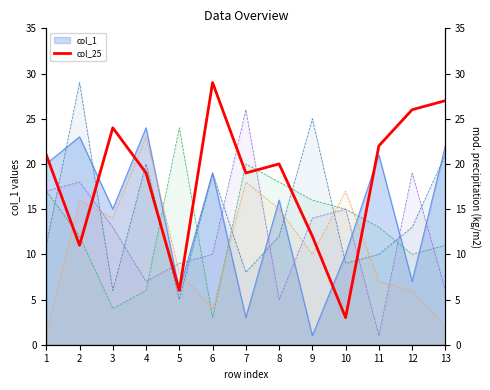

How many lines are shown in the chart?

5